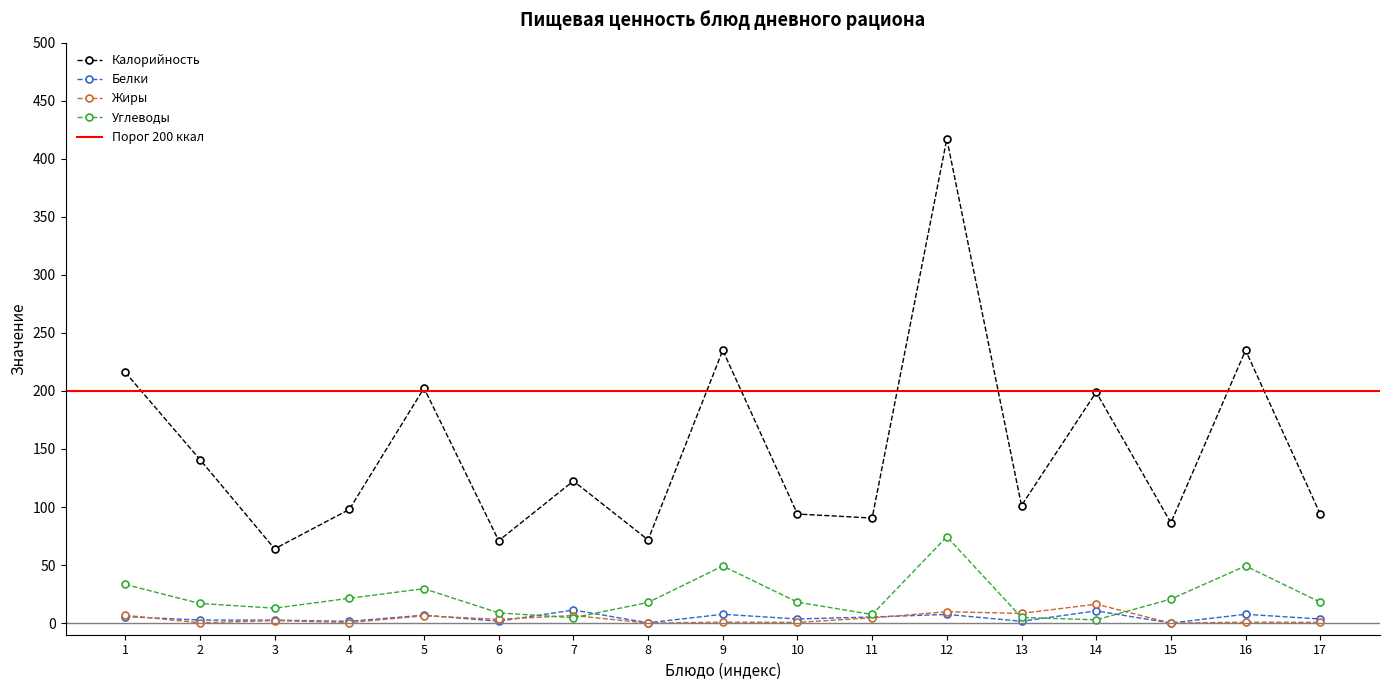

Between which two adjacent categories do Углеводы and Белки first intersect?

6 and 7